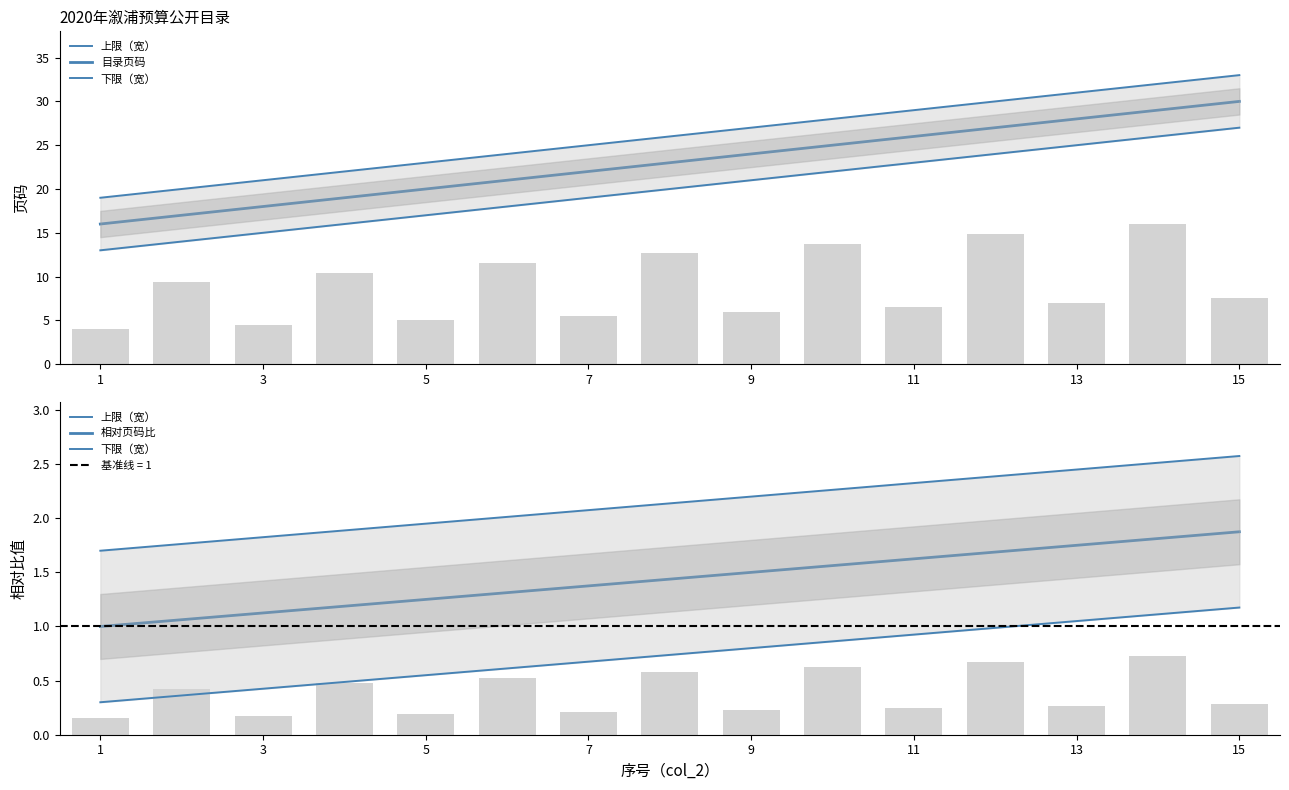

What is the maximum value shown in the chart?

30.0